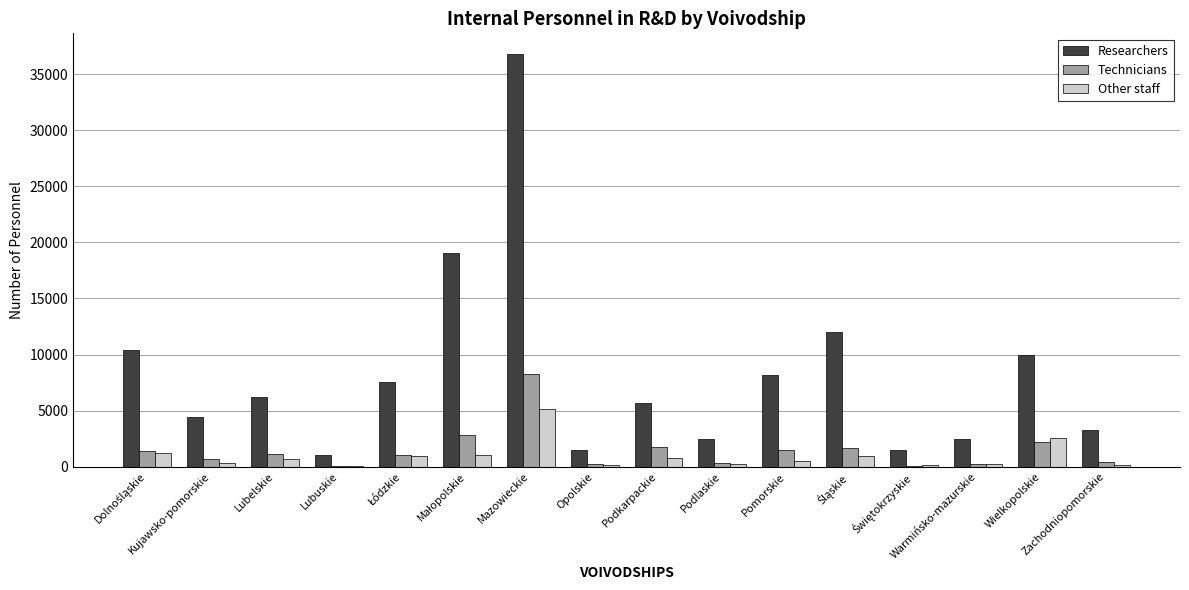

What is the greatest value displayed?

36808